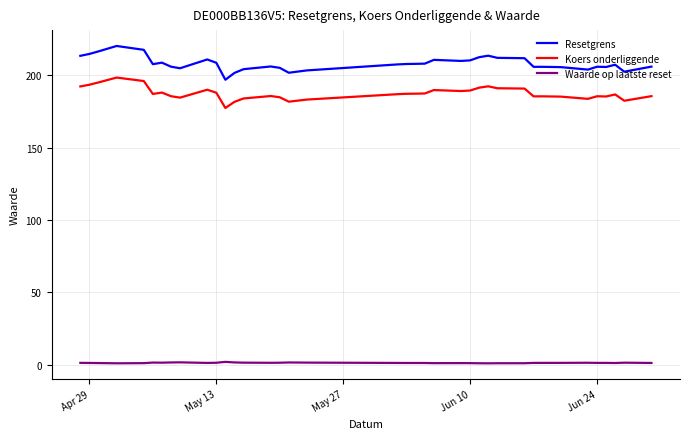

Count the number of data series in this chart.

3